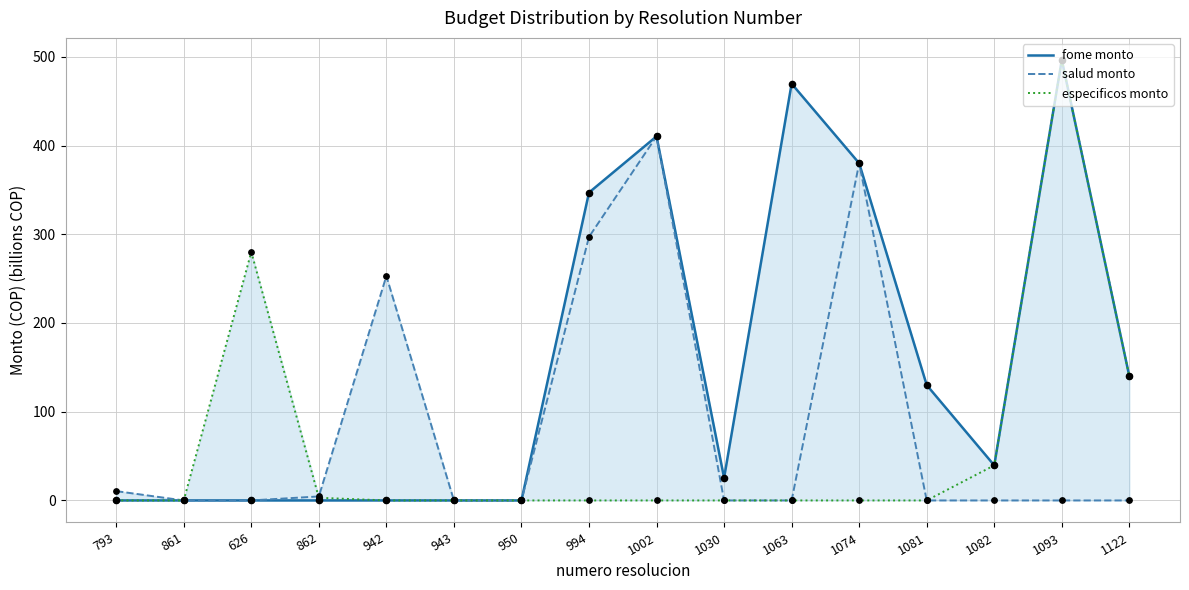

At which category is the sum across all series the highest?

1093